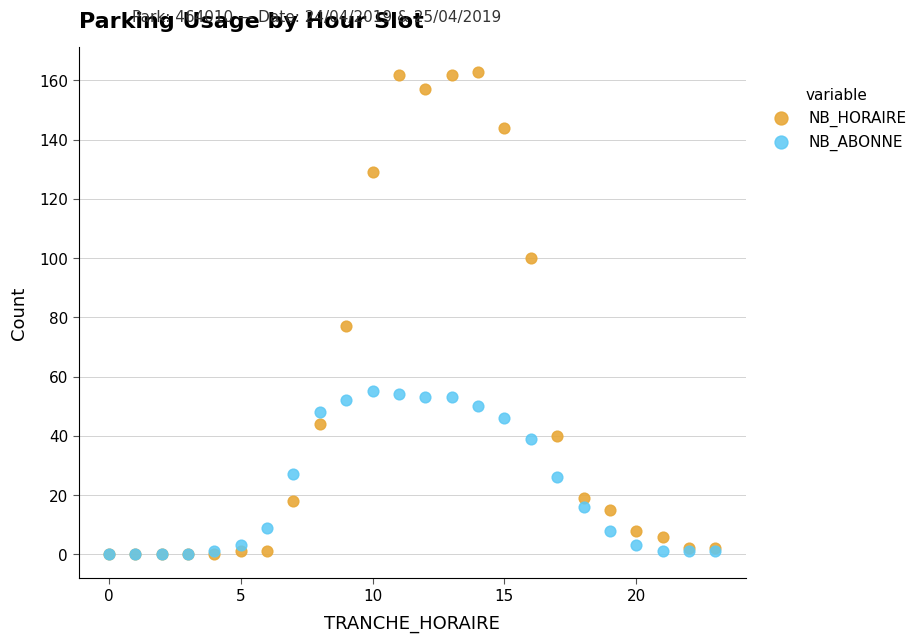

In the NB_HORAIRE series, what Y value is closest to 81?

77